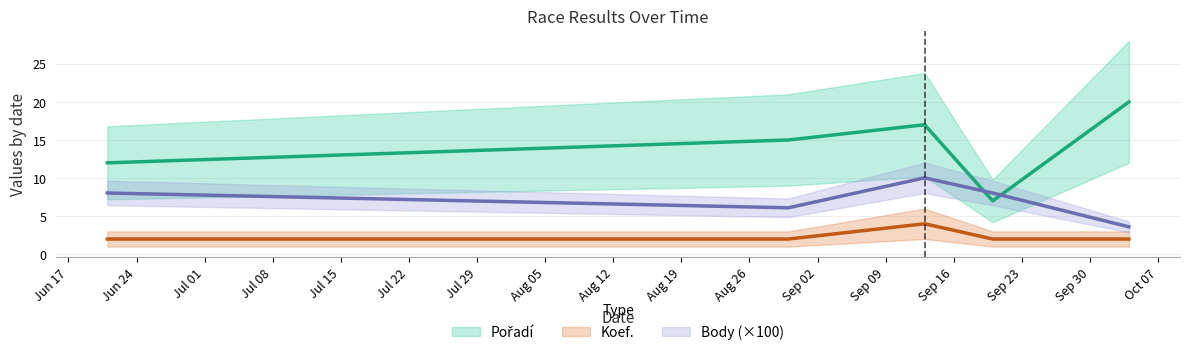

Is it true that Koef. equals 0.5 at 2008-08-30?

False